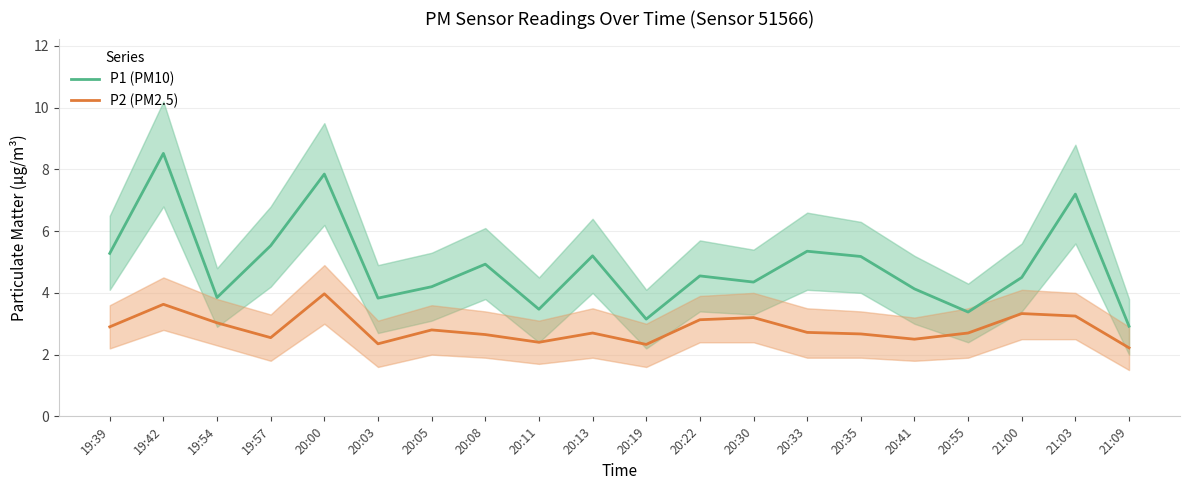

True or false: P1 (PM10) and P2 (PM2.5) cross at least once.

False